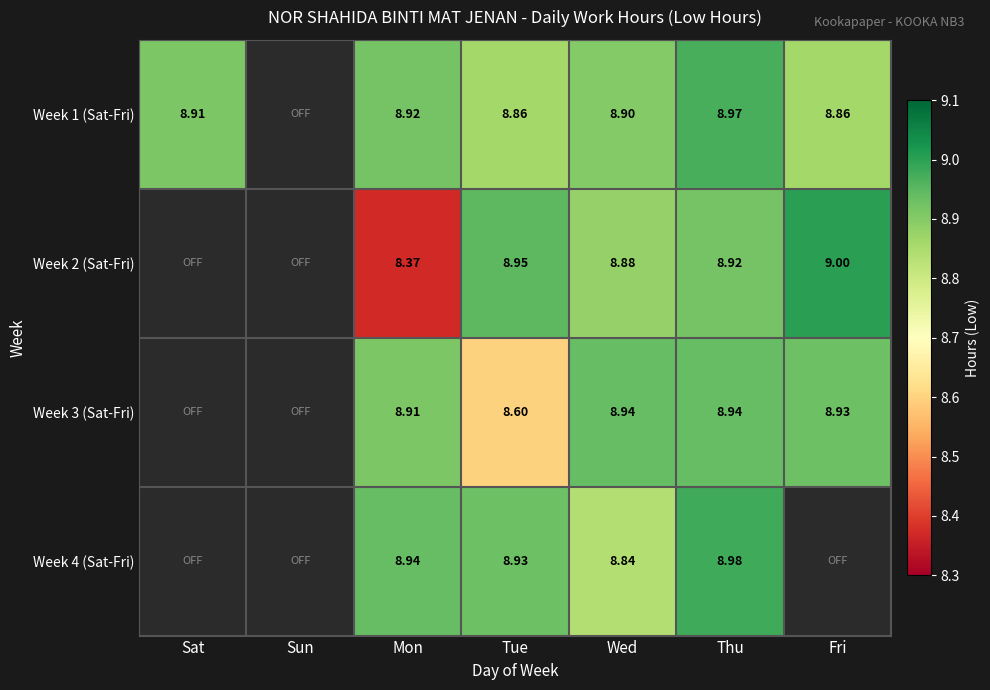

The Week 1 (Sat-Fri) series shows 6.0 at Fri. True or false?

False